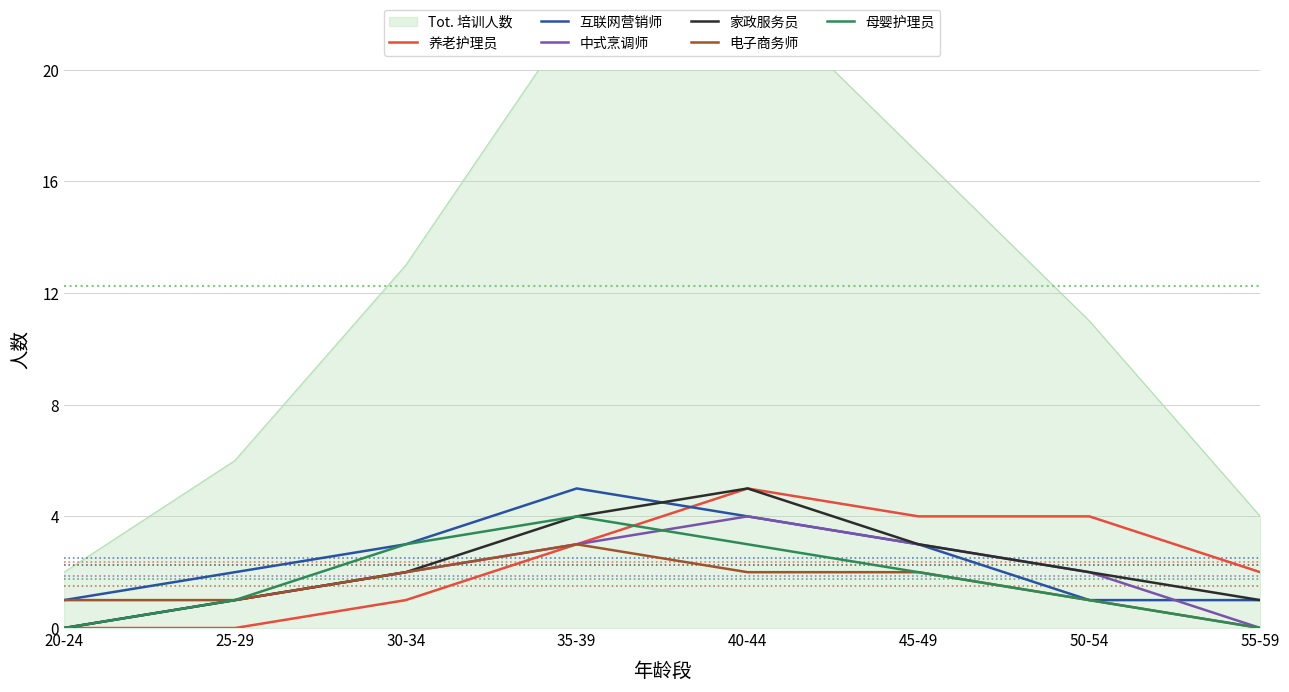

At how many categories does at least one series exceed 4?

2